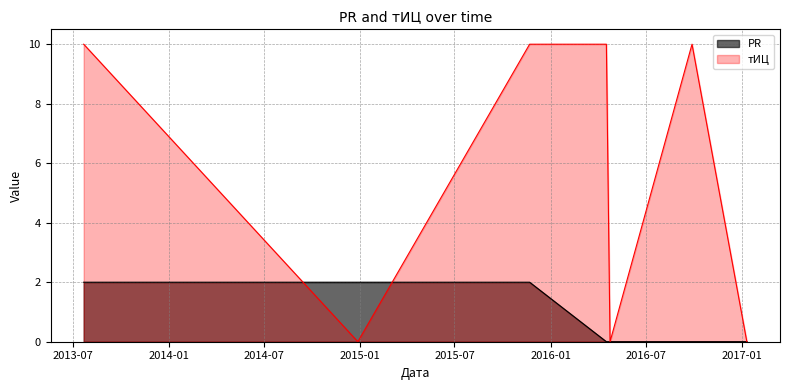

True or false: тИЦ has more than 1 interior local peaks.

False